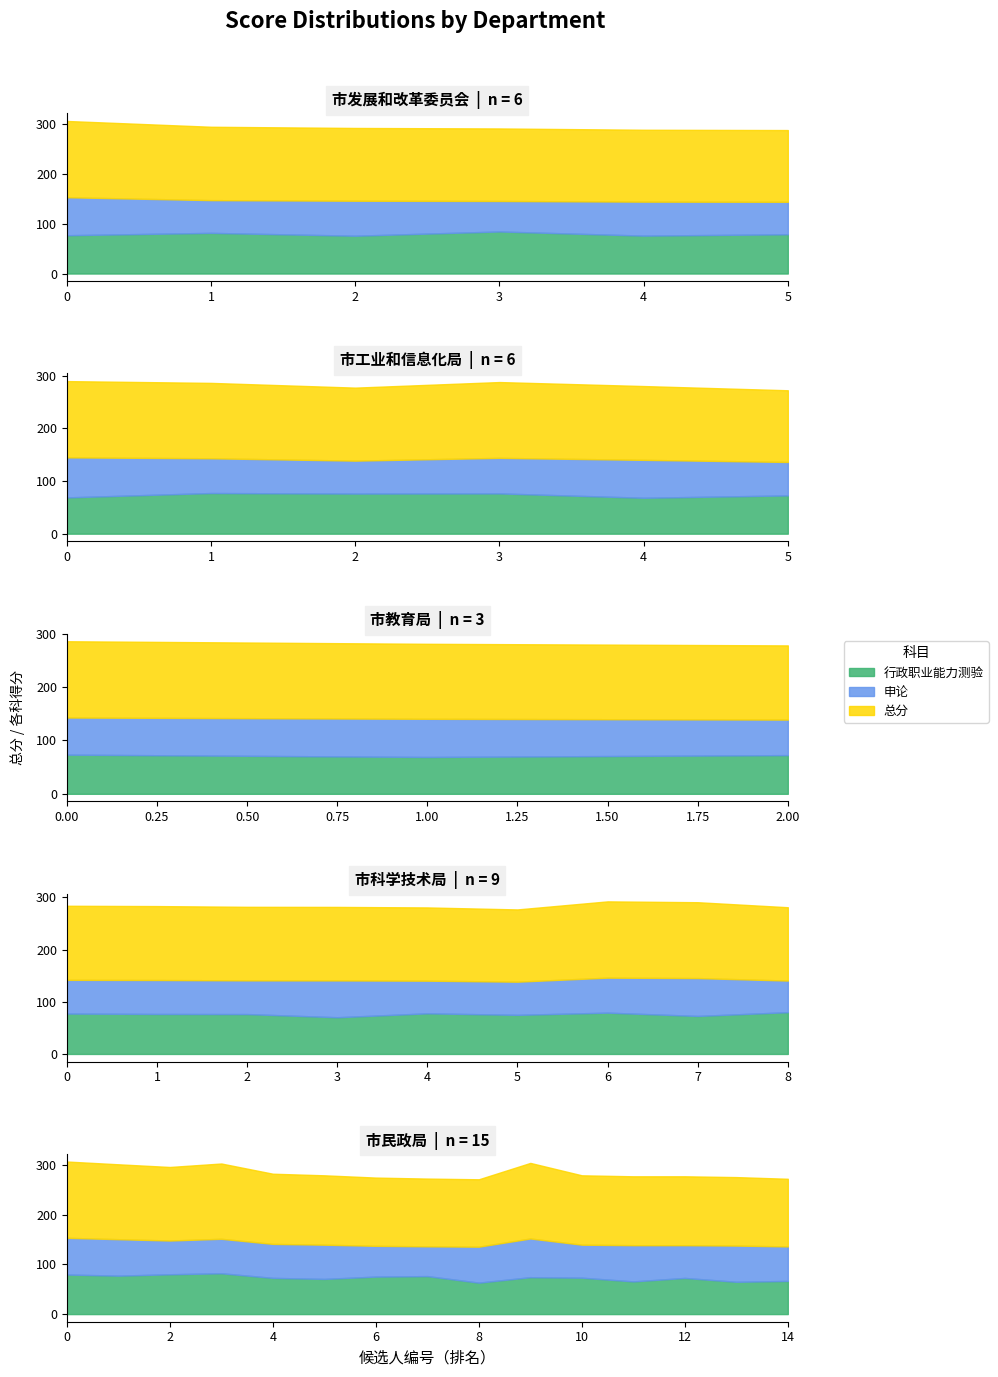

What is the label of the 2nd point from the left?

1